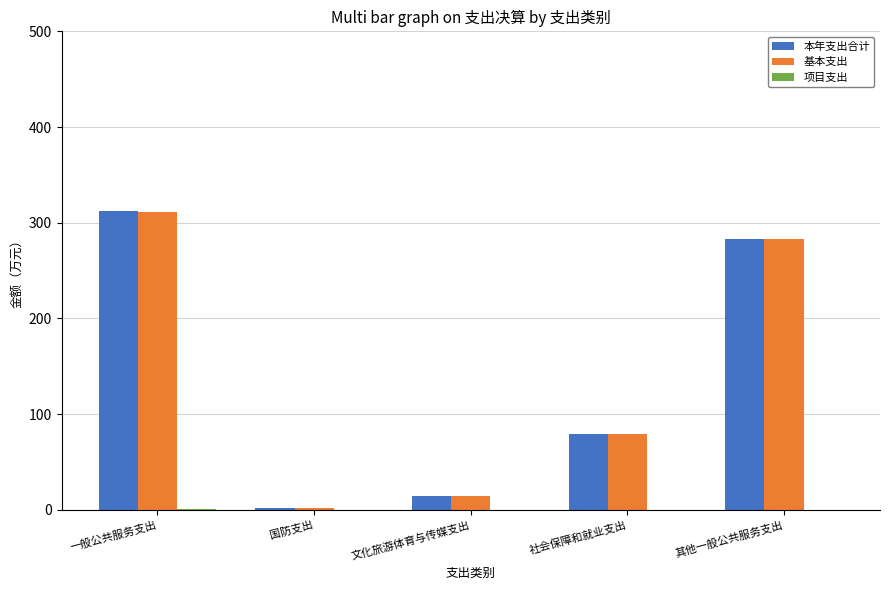

What is the total value across all series at 文化旅游体育与传媒支出?

29.6